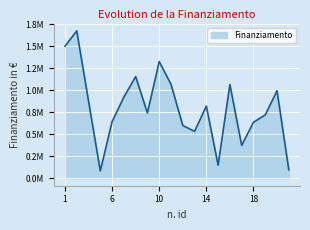

At which category does the data reach its first local valley?

5